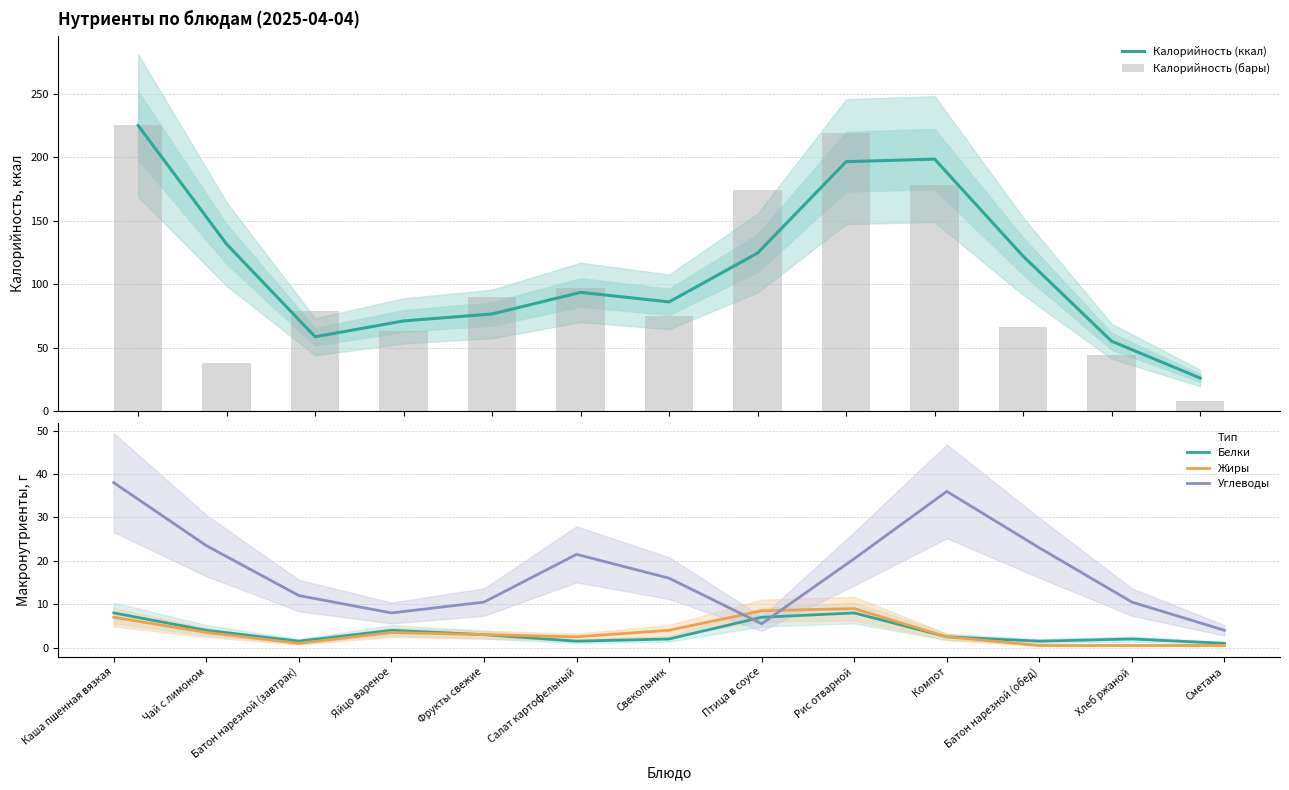

How many categories are shown in the chart?

13